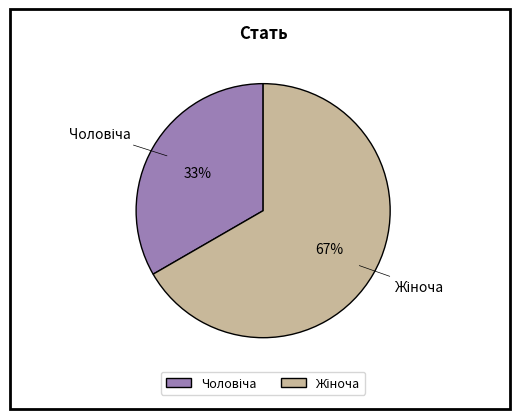

Is there any slice that represents more than half of the pie?

Yes